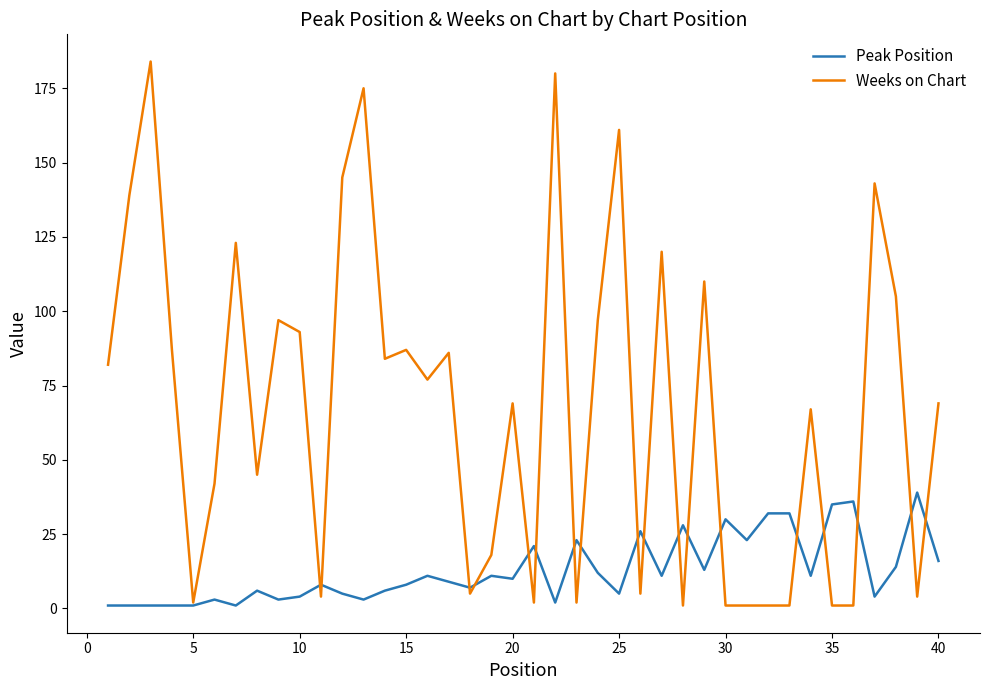

How many categories are shown in the chart?

40